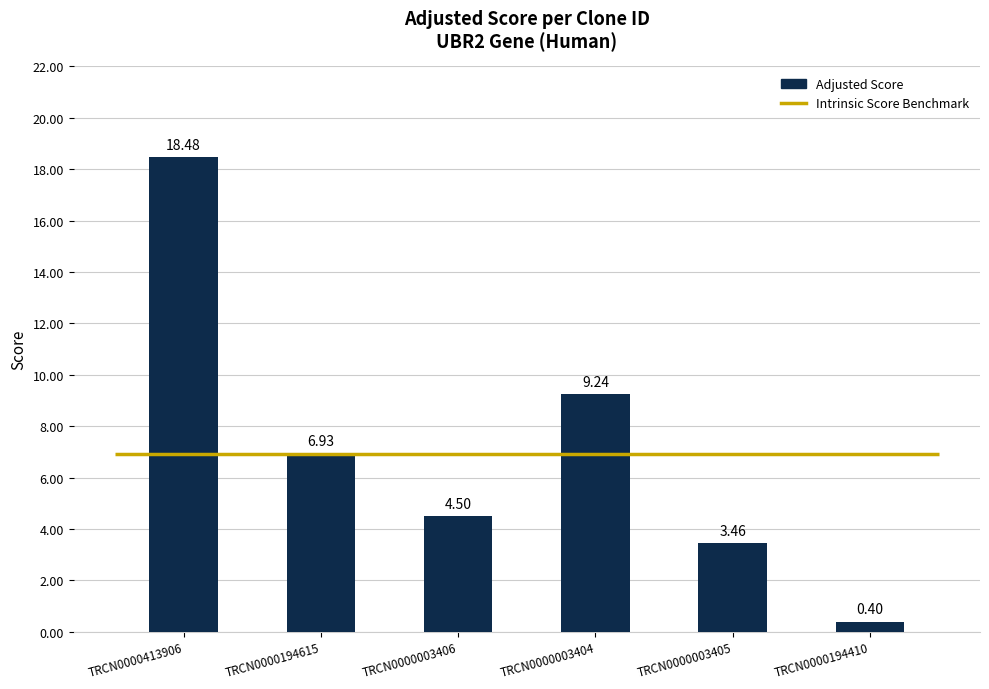

What is the sum of all values?

43.0